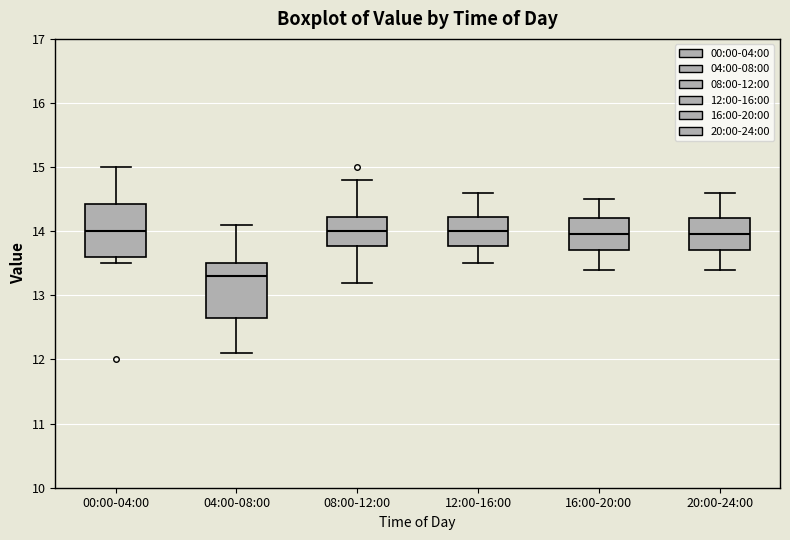

Where is the lower edge of the box for 00:00-04:00 on the y-axis? The values are not printed on the chart, so give them approximately, as read against the axis.

13.6